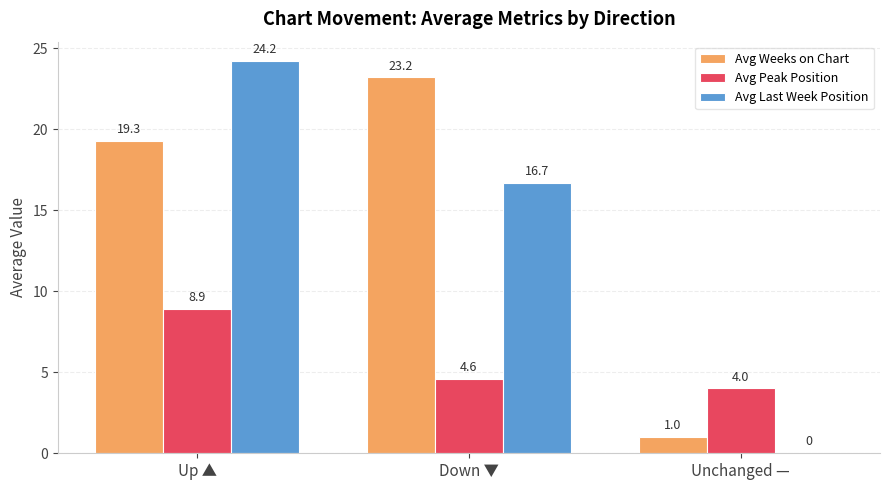

How many data points in Avg Weeks on Chart are above 19?

2